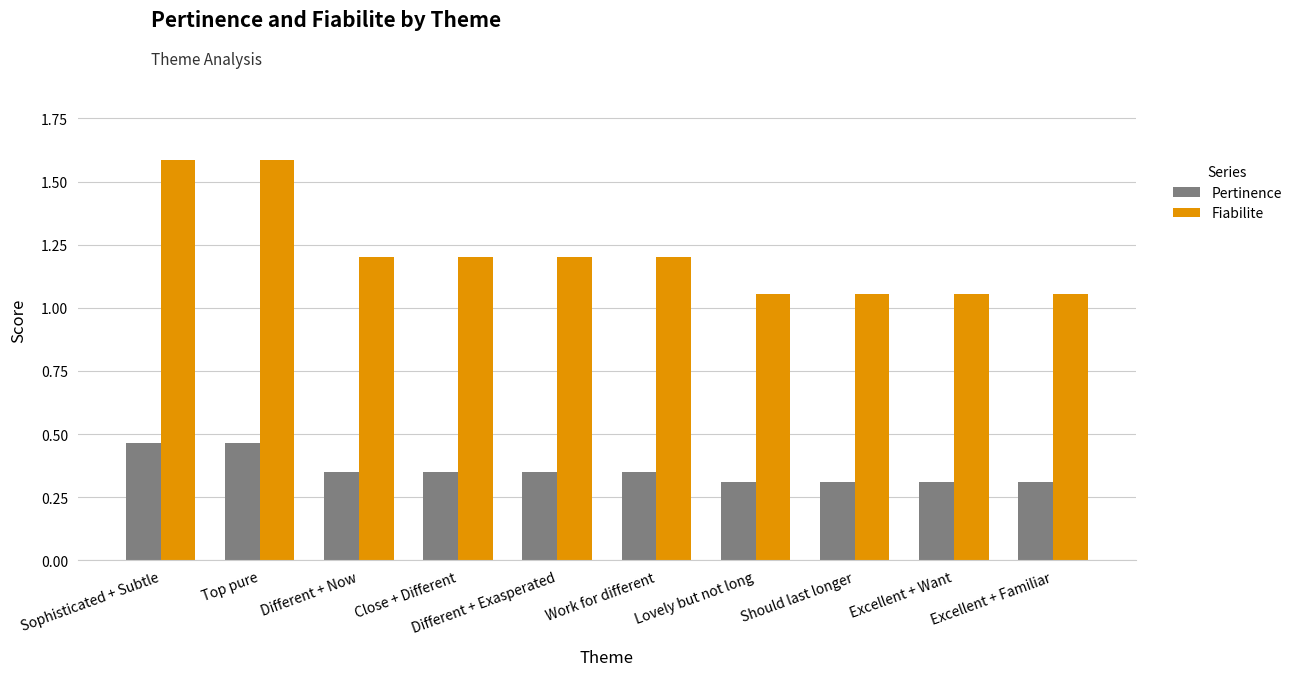

Which series has the largest total across all categories?

Fiabilite